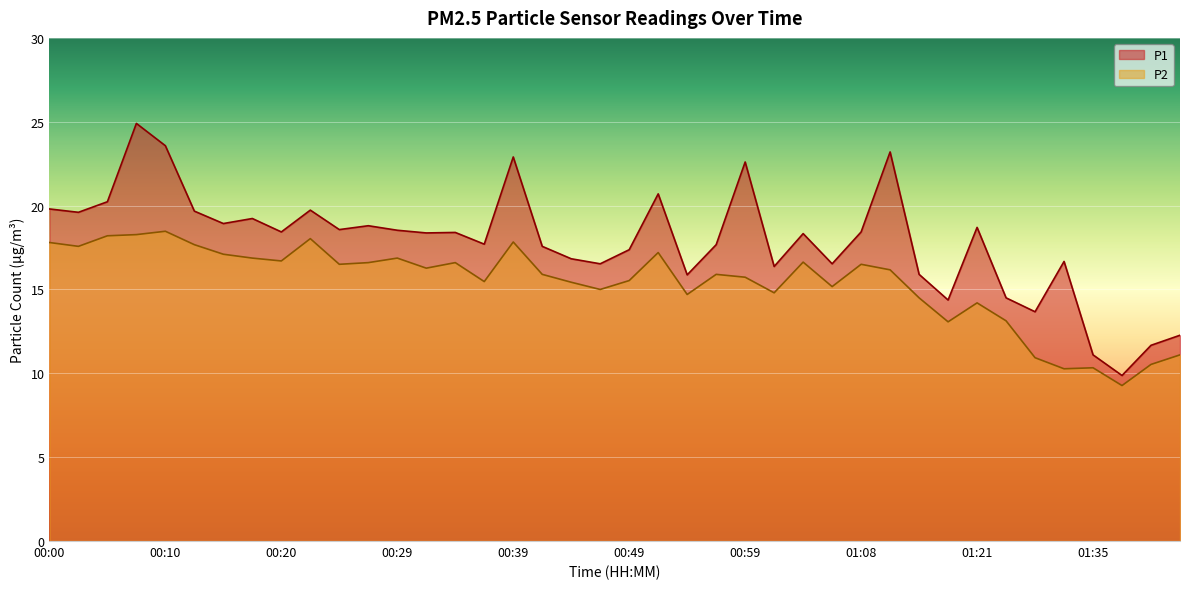

Reading left to right, transcribe all the data shown in this chart.

P1: 19.8	19.6	20.2	24.9	23.6	19.7	18.9	19.2	18.4	19.7	18.6	18.8	18.5	18.4	18.4	17.7	22.9	17.6	16.8	16.5	17.4	20.7	15.9	17.7	22.6	16.4	18.3	16.5	18.4	23.2	15.9	14.4	18.7	14.5	13.7	16.7	11.1	9.9	11.7	12.3
P2: 17.8	17.6	18.2	18.3	18.5	17.7	17.1	16.9	16.7	18.0	16.5	16.6	16.9	16.3	16.6	15.5	17.8	15.9	15.4	15.0	15.5	17.2	14.7	15.9	15.7	14.8	16.6	15.2	16.5	16.2	14.5	13.1	14.2	13.1	10.9	10.3	10.3	9.3	10.5	11.1